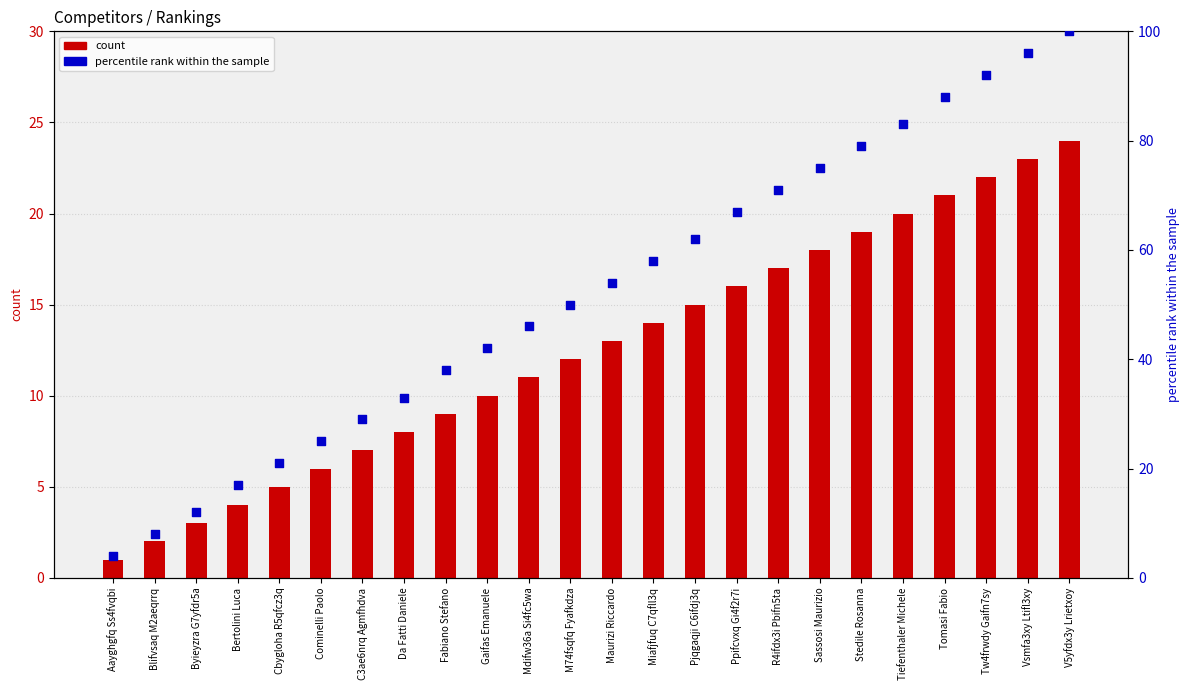

Which series reaches the minimum Y coordinate?

count